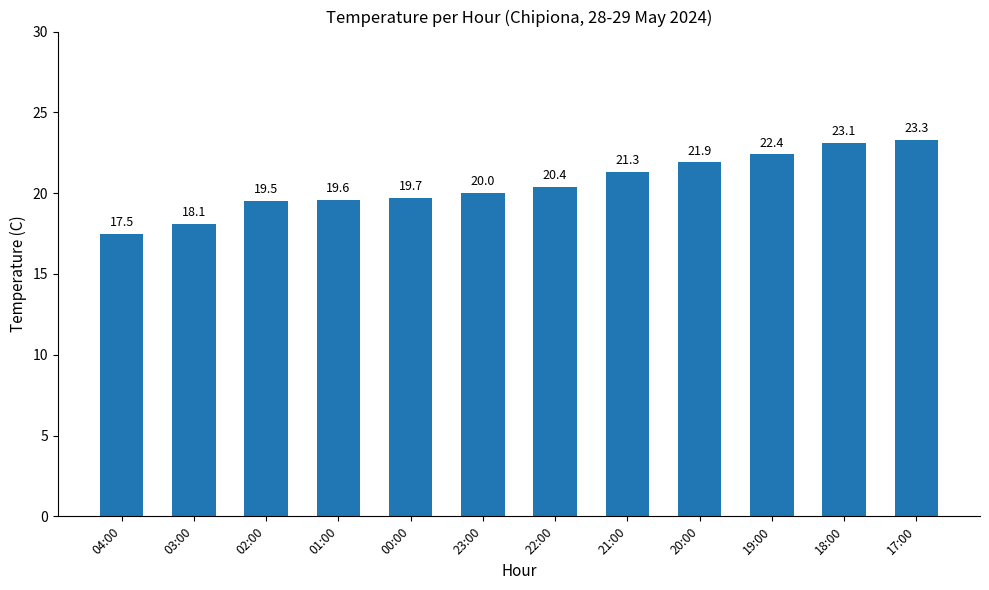

Does the chart contain any negative values?

No